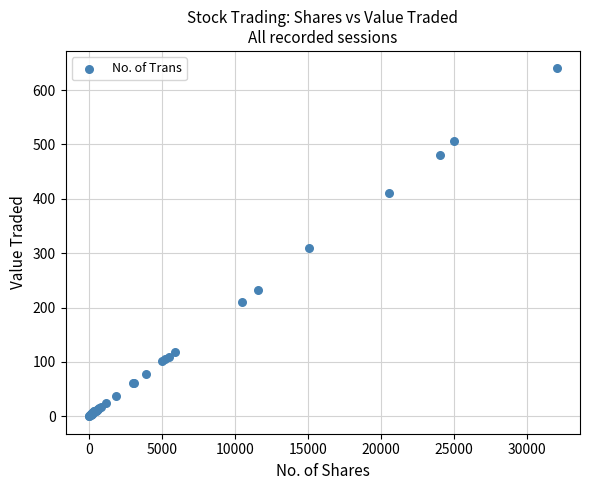

What Y value in the scatter plot is closest to 320?

310